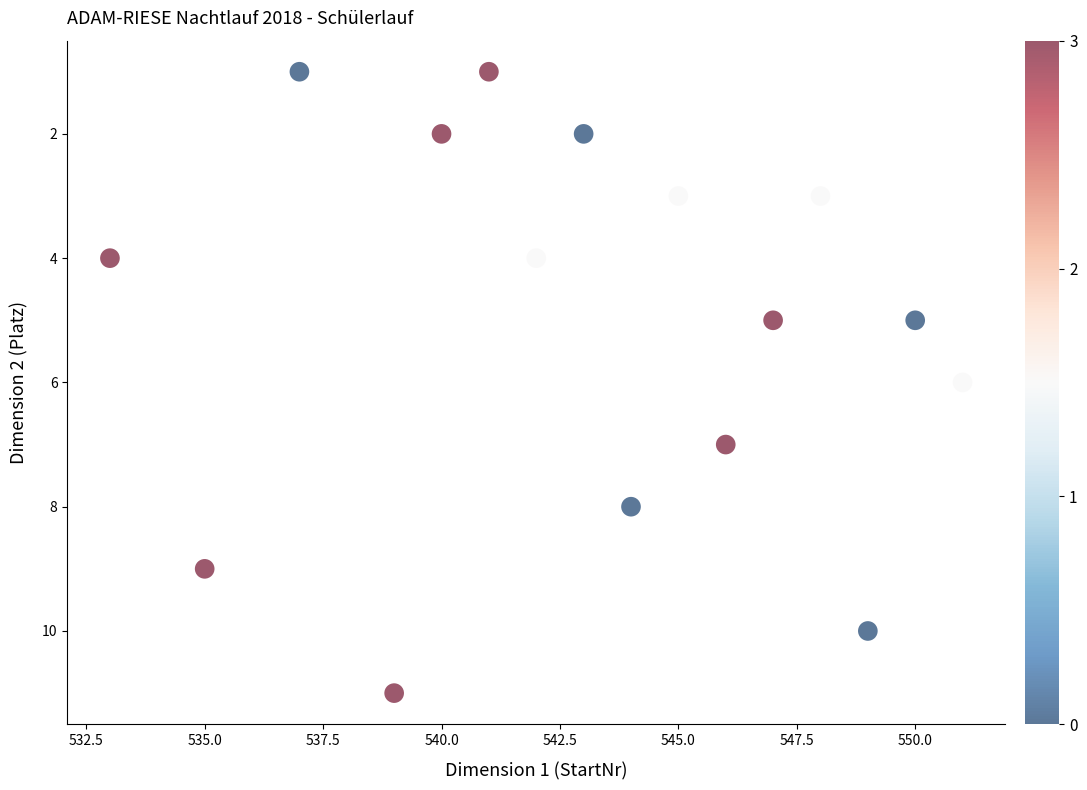

What is the range of X values (max minus min)?

18